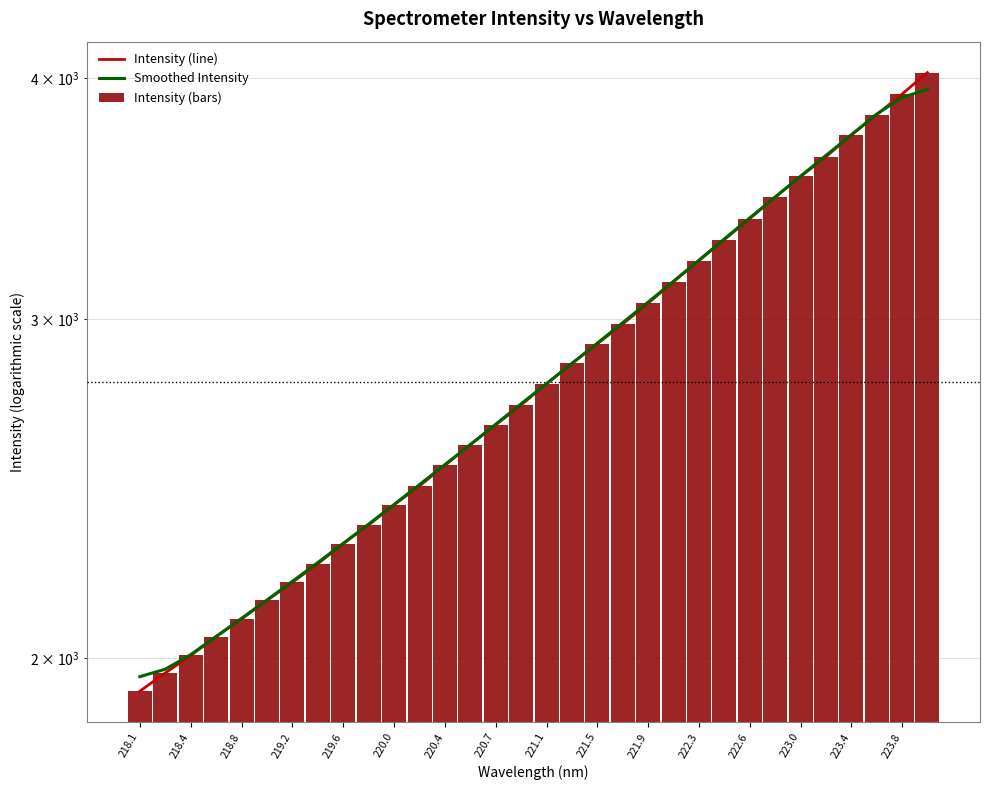

How many data points in Intensity (line) are less than 2776?

16